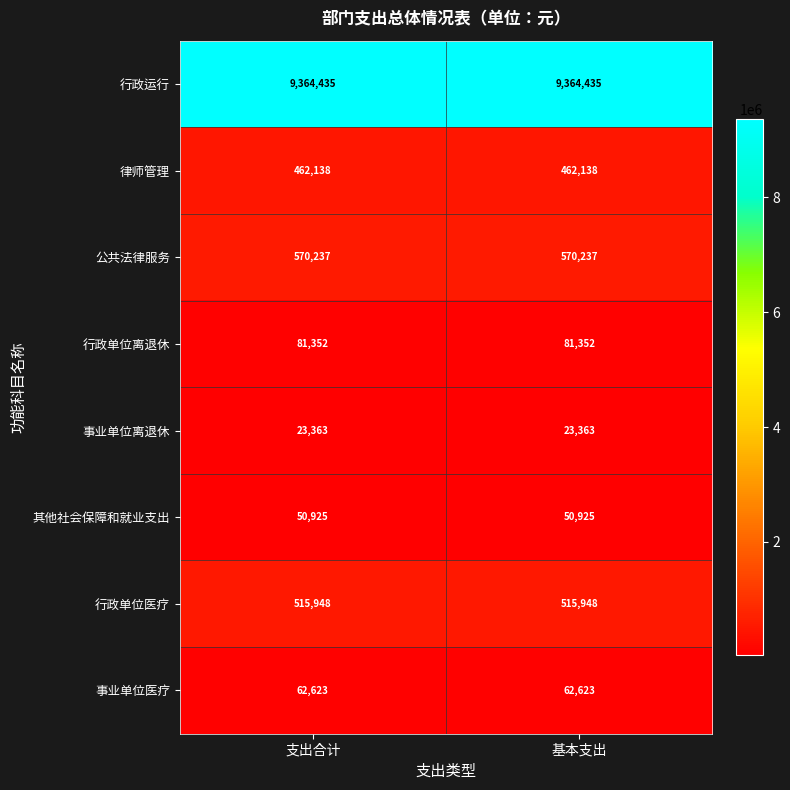

What is the spread (max minus min) of values at 支出合计?

9341072